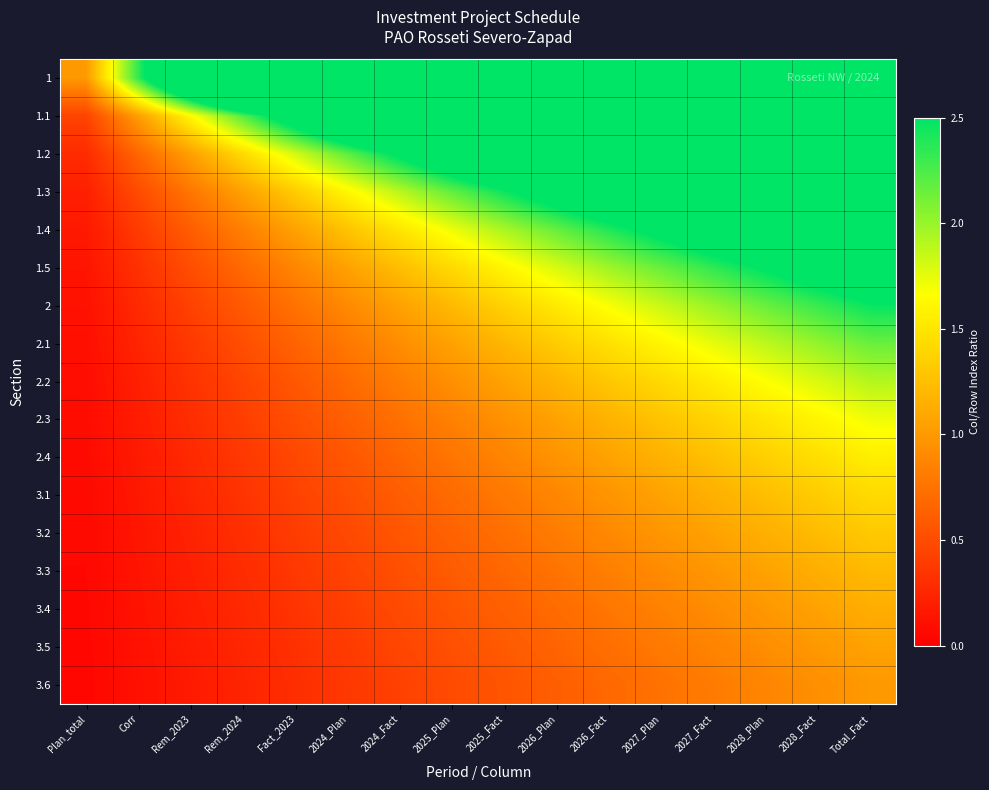

Rank the series by their maximum value, from lowest to highest.

3.6, 3.5, 3.4, 3.3, 3.2, 3.1, 2.4, 2.3, 2.2, 2.1, 2, 1.5, 1.4, 1.3, 1.2, 1.1, 1